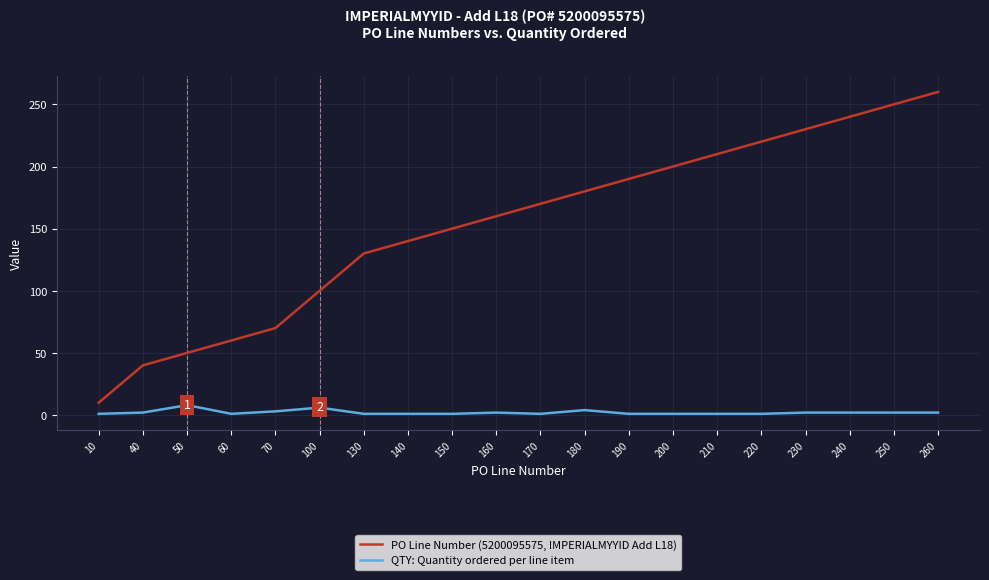

The QTY: Quantity ordered per line item series shows 2 at 160. True or false?

True